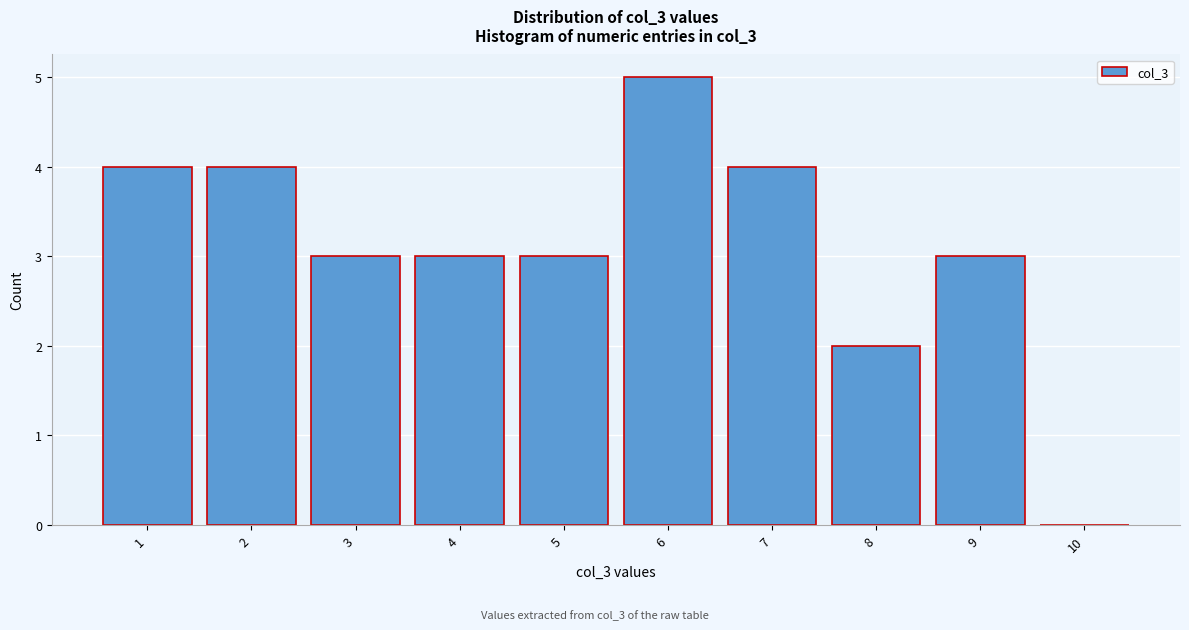

Reading left to right, transcribe all the data shown in this chart.

1=4	2=4	3=3	4=3	5=3	6=5	7=4	8=2	9=3	10=0